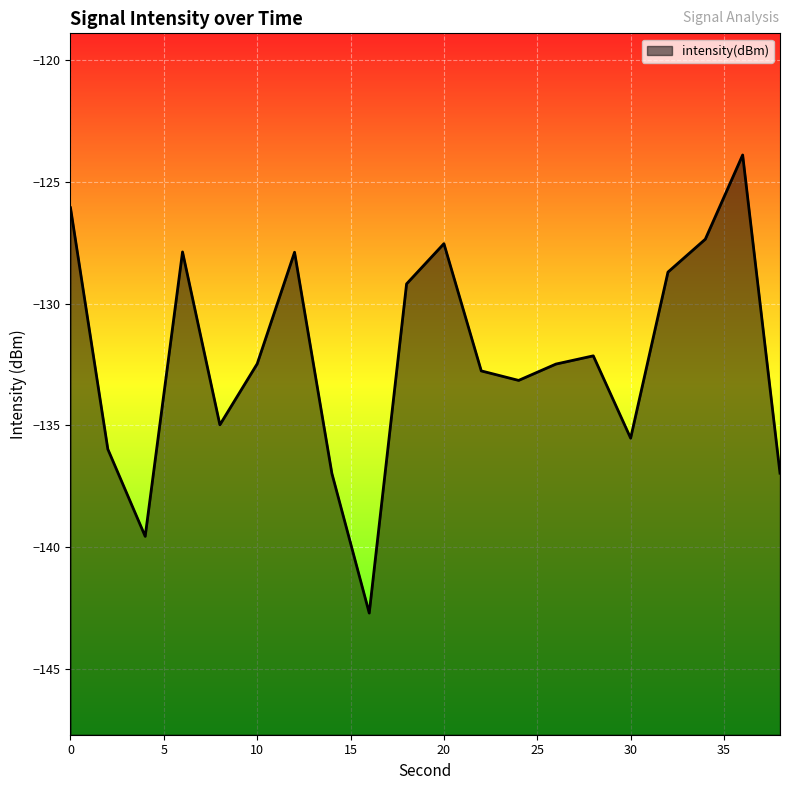

Rank the categories by value from lowest to highest.

16, 4, 14, 38, 2, 30, 8, 24, 22, 26, 10, 28, 18, 32, 12, 6, 20, 34, 0, 36